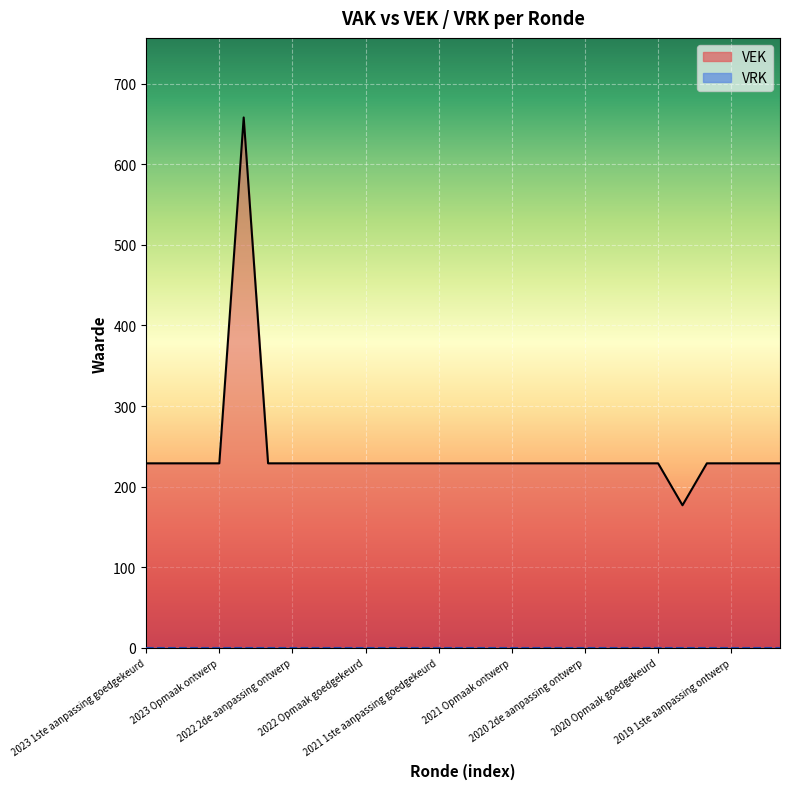

What value does the data have at 2023 1ste aanpassing goedgekeurd, to the nearest 50?

250